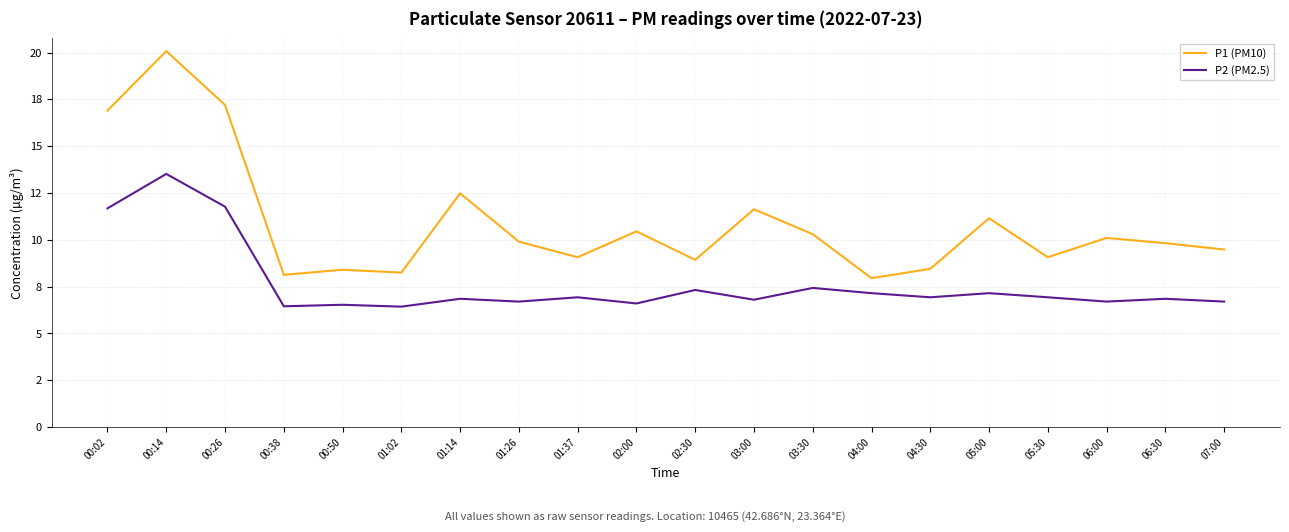

Reading left to right, what are all the values shown in this chart?

P1 (PM10): 16.9	20.1	17.2	8.1	8.4	8.2	12.5	9.9	9.1	10.4	8.9	11.6	10.3	8.0	8.4	11.2	9.1	10.1	9.8	9.5
P2 (PM2.5): 11.7	13.5	11.8	6.5	6.5	6.4	6.8	6.7	6.9	6.6	7.3	6.8	7.4	7.2	6.9	7.2	6.9	6.7	6.8	6.7